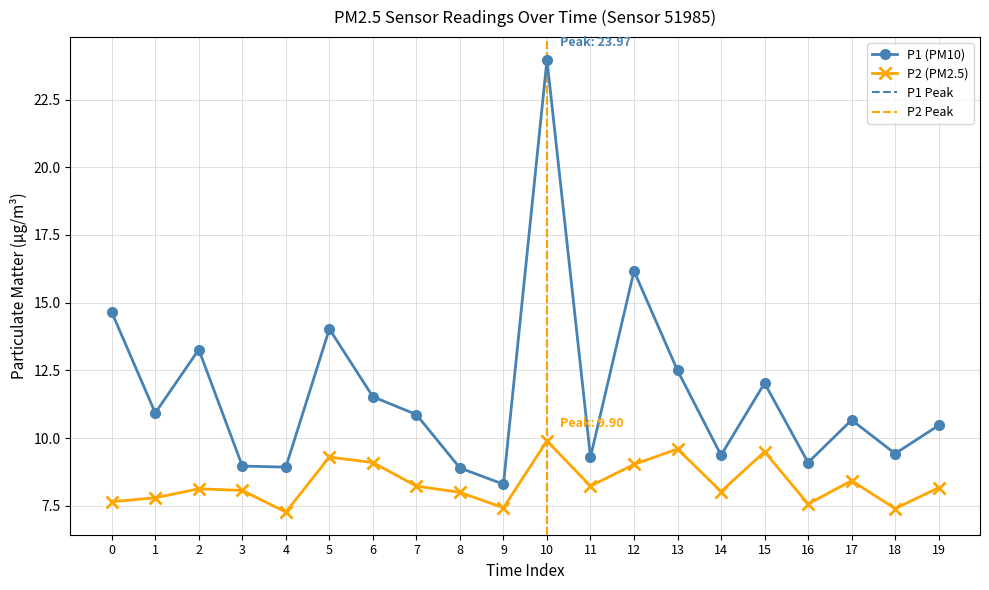

True or false: P1 and P2 cross at least once.

False